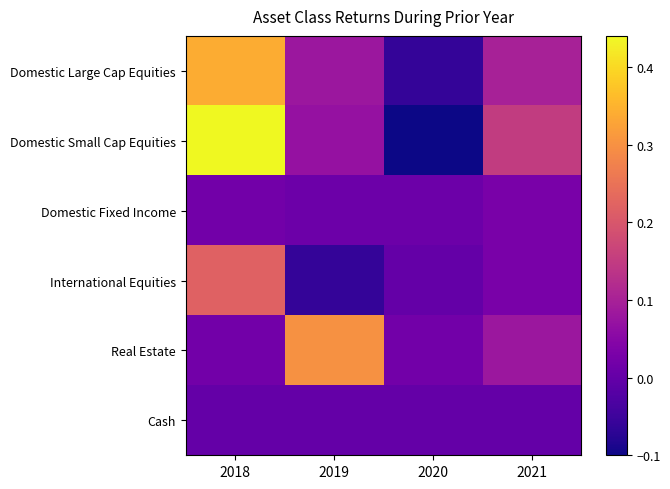

Which series has the largest range (max minus min)?

Domestic Small Cap Equities